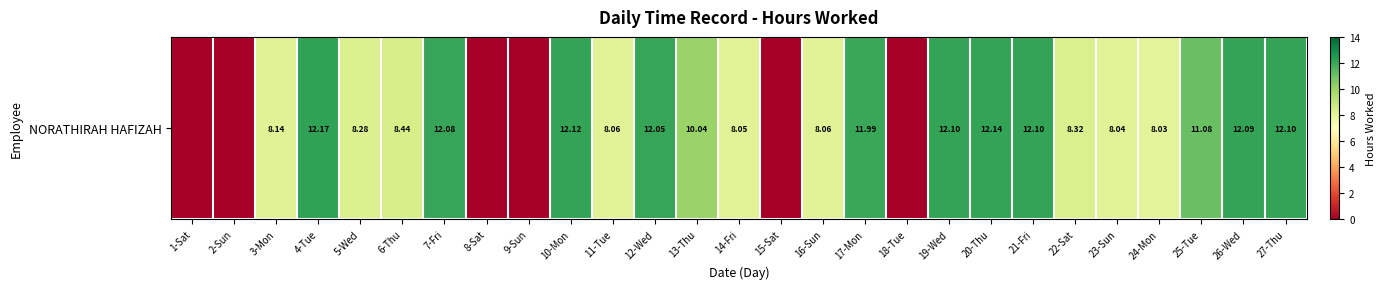

Reading left to right, transcribe all the data shown in this chart.

1-Sat=0.0	2-Sun=0.0	3-Mon=8.1	4-Tue=12.2	5-Wed=8.3	6-Thu=8.4	7-Fri=12.1	8-Sat=0.0	9-Sun=0.0	10-Mon=12.1	11-Tue=8.1	12-Wed=12.1	13-Thu=10.0	14-Fri=8.1	15-Sat=0.0	16-Sun=8.1	17-Mon=12.0	18-Tue=0.0	19-Wed=12.1	20-Thu=12.1	21-Fri=12.1	22-Sat=8.3	23-Sun=8.0	24-Mon=8.0	25-Tue=11.1	26-Wed=12.1	27-Thu=12.1